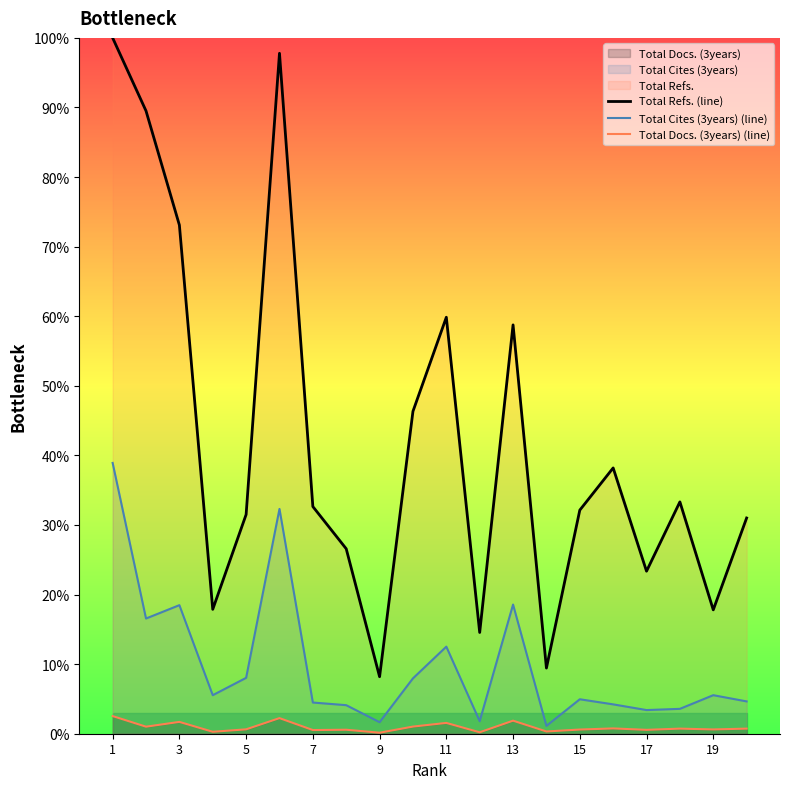

Read the Total Cites (3years) (line) value at 13.

18.6